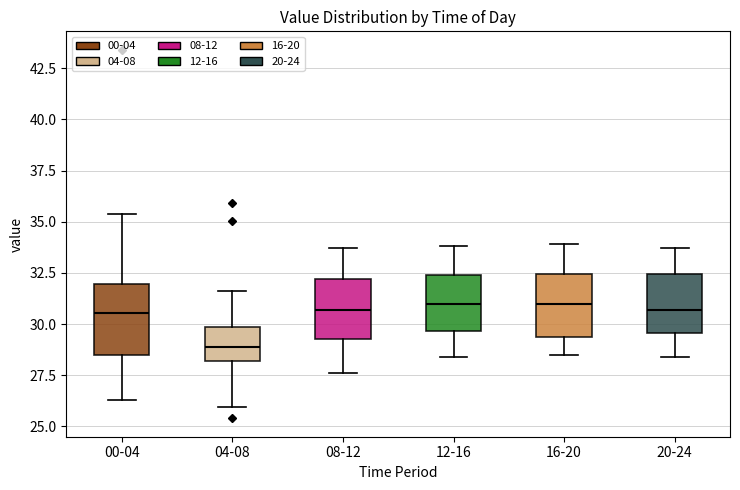

Where does the upper whisker of the box for 16-20 end on the y-axis? The values are not printed on the chart, so give them approximately, as read against the axis.

34.0